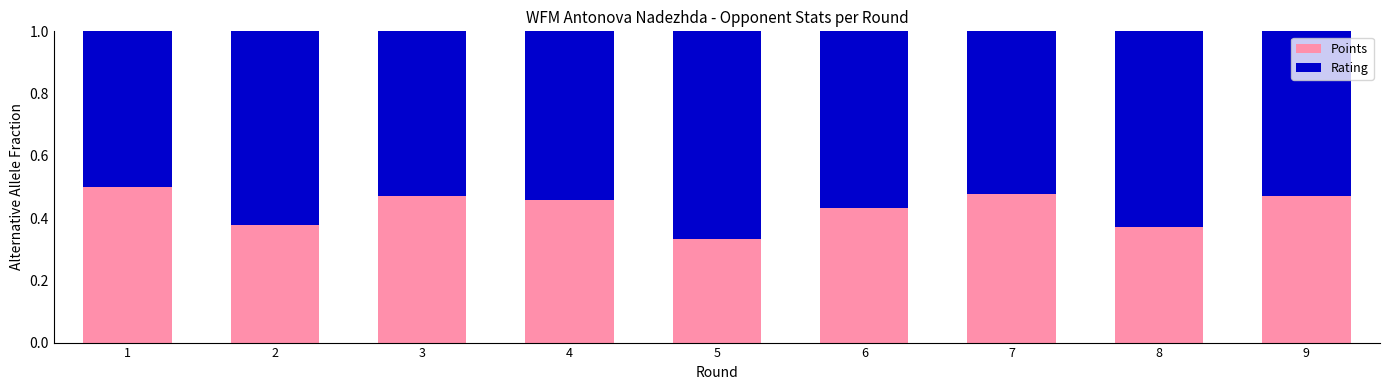

Does the chart contain any negative values?

No